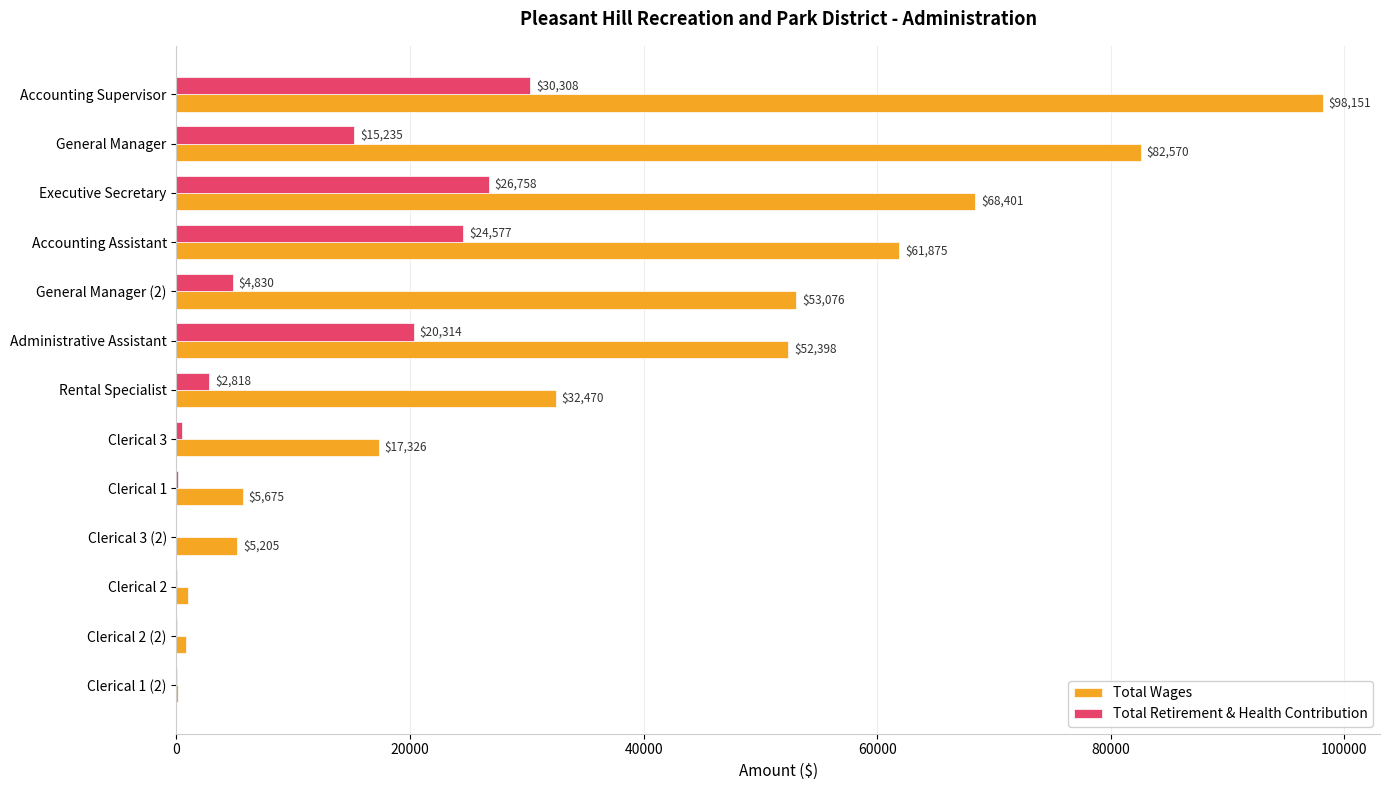

What is the sum of all Total Retirement & Health Contribution values?

125463